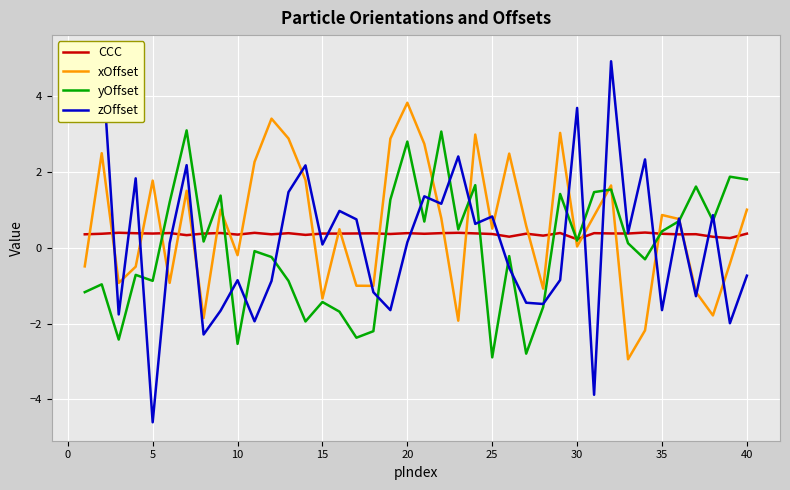

How many negative values does the xOffset series have?

16